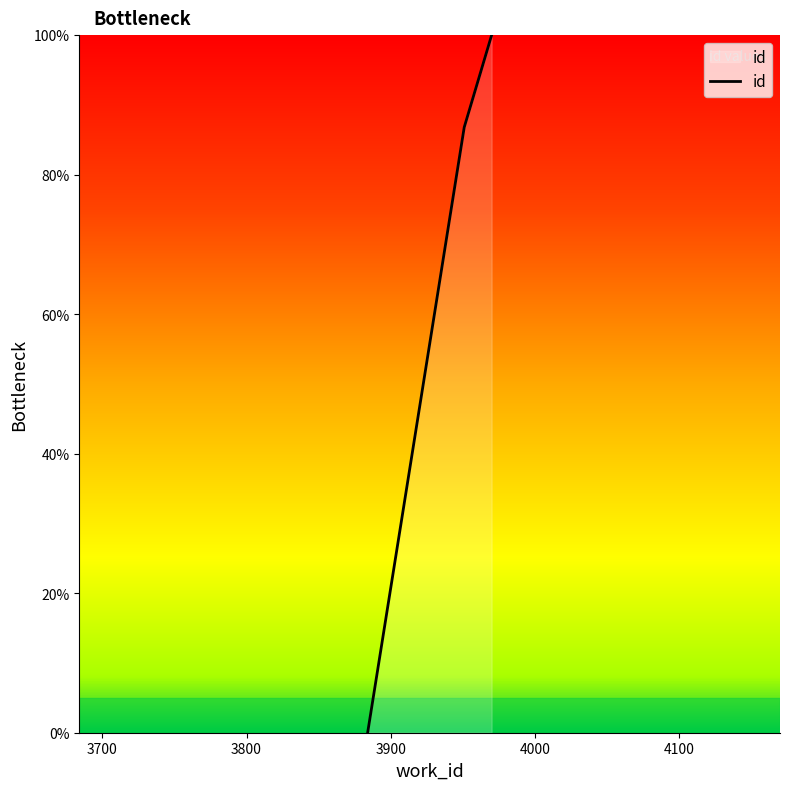

What is the average value?

62.3